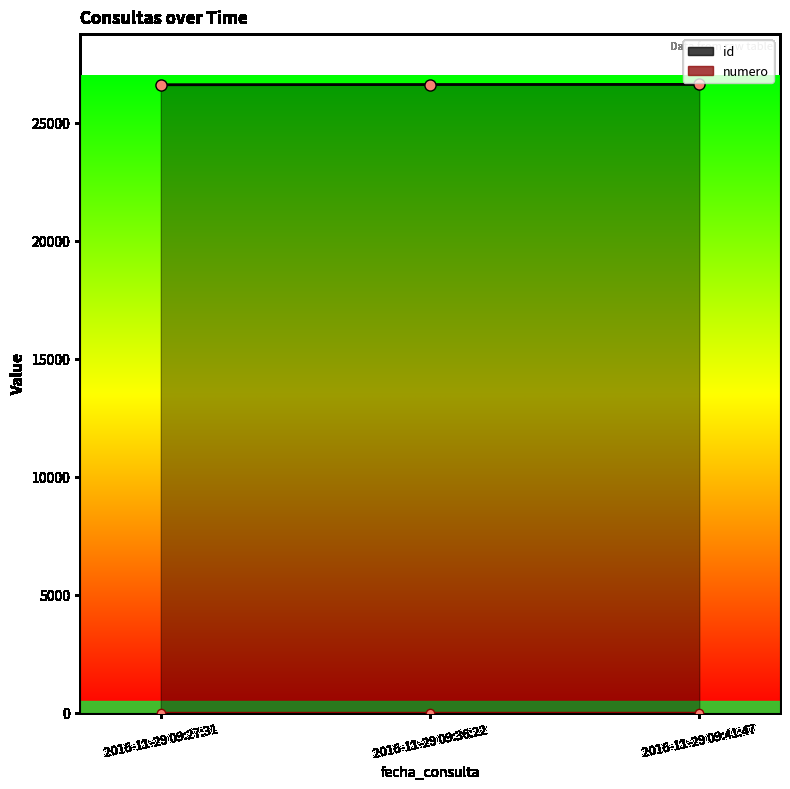

List the labels in order of id value, largest first.

2016-11-29 09:41:47, 2016-11-29 09:36:22, 2016-11-29 09:27:31